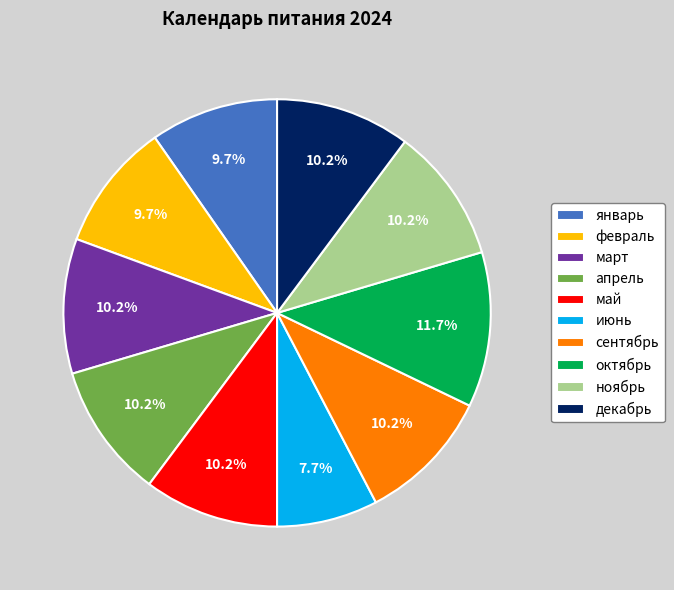

What is the ratio of the value at сентябрь to the value at апрель?

1.0